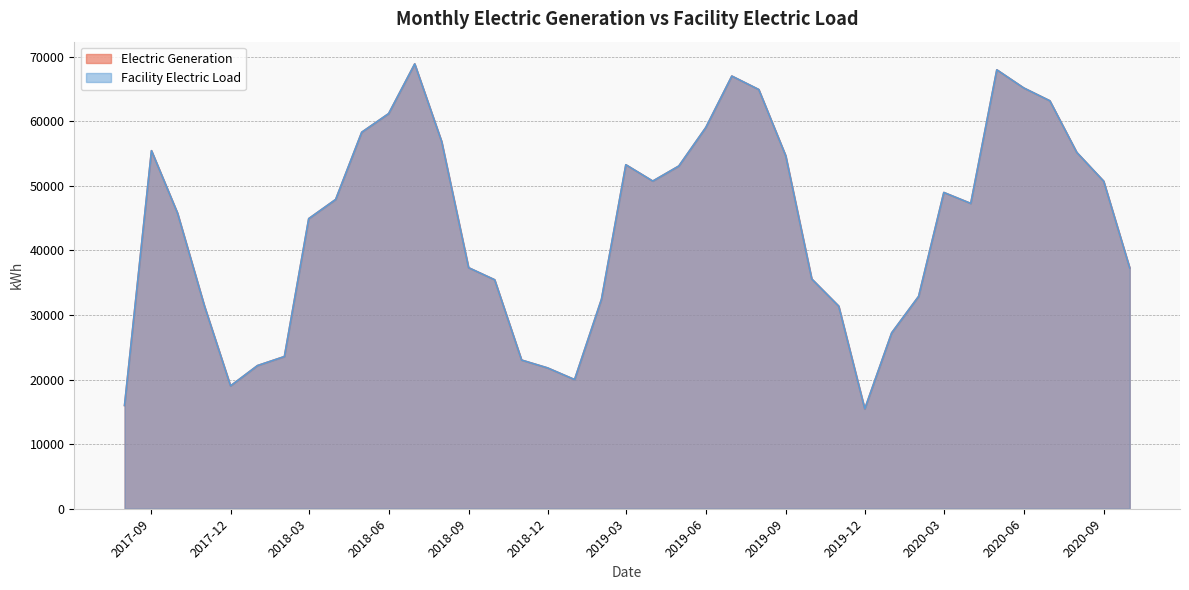

What is the approximate value of Facility Electric Load at 2020-09?

50724.0